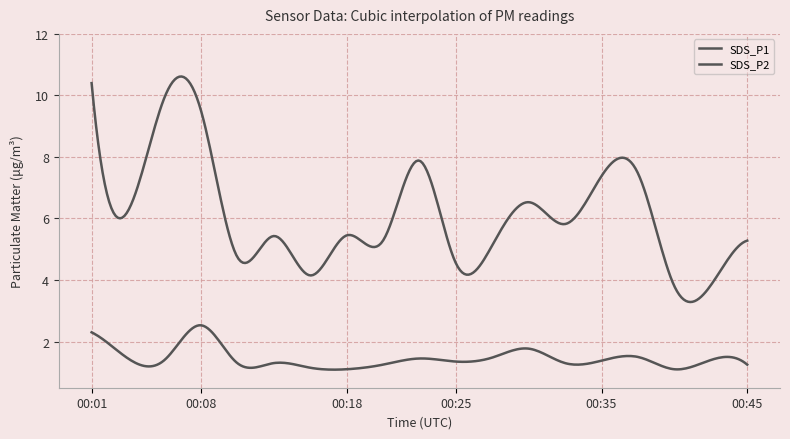

How many lines are shown in the chart?

2